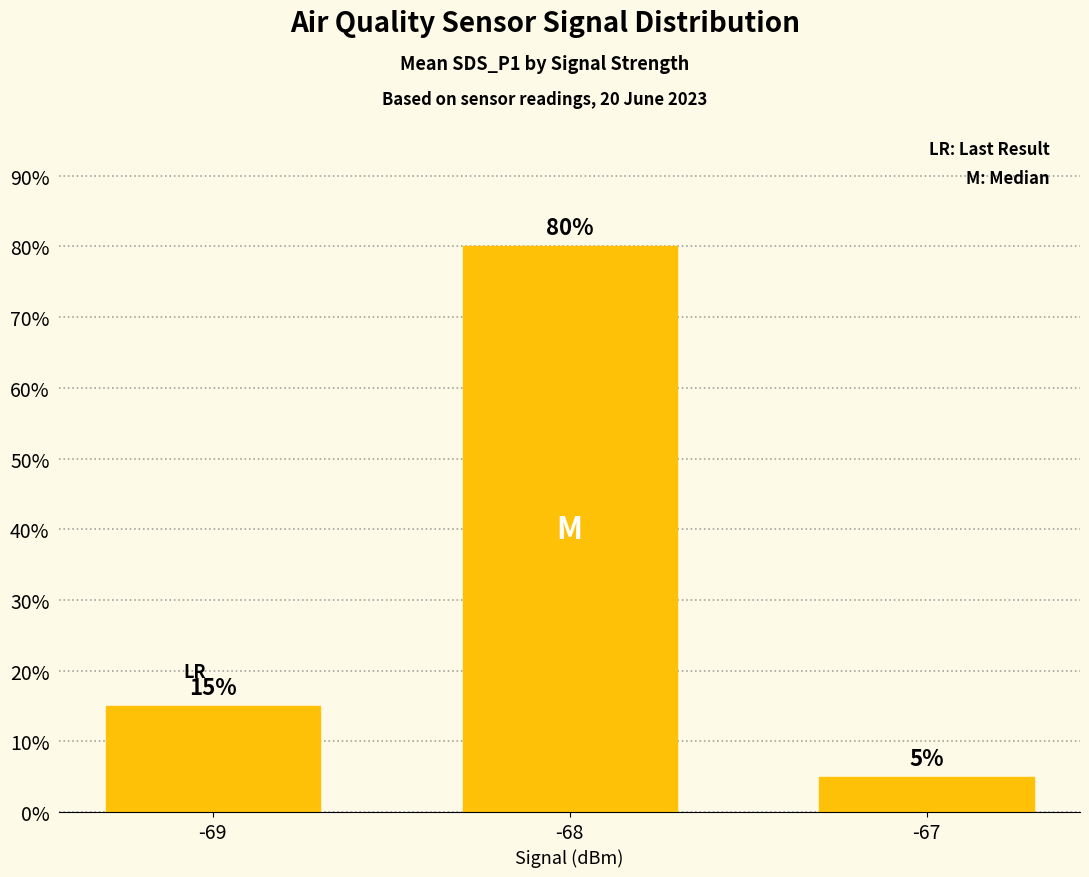

Rank the categories by value from highest to lowest.

-68, -69, -67